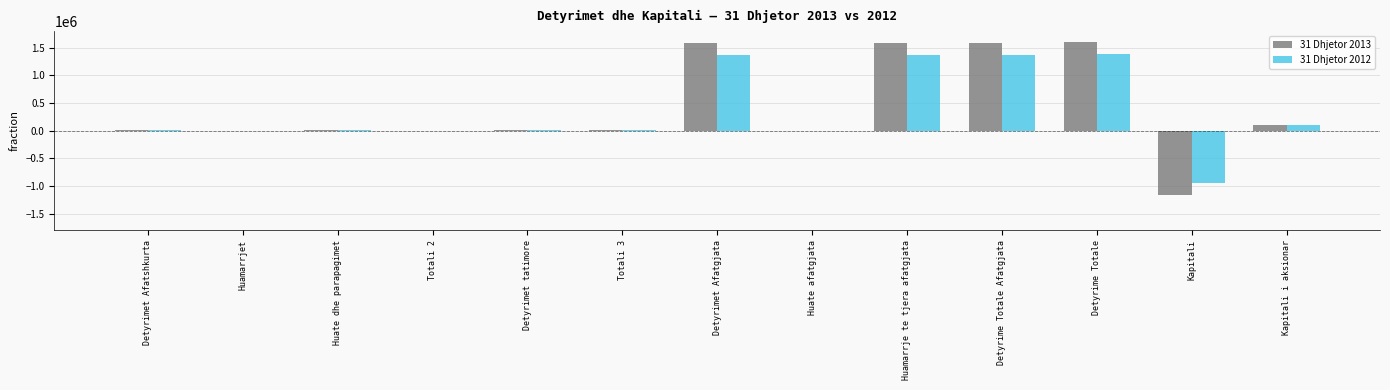

What is the sum of all 31 Dhjetor 2012 values?

4700444.0